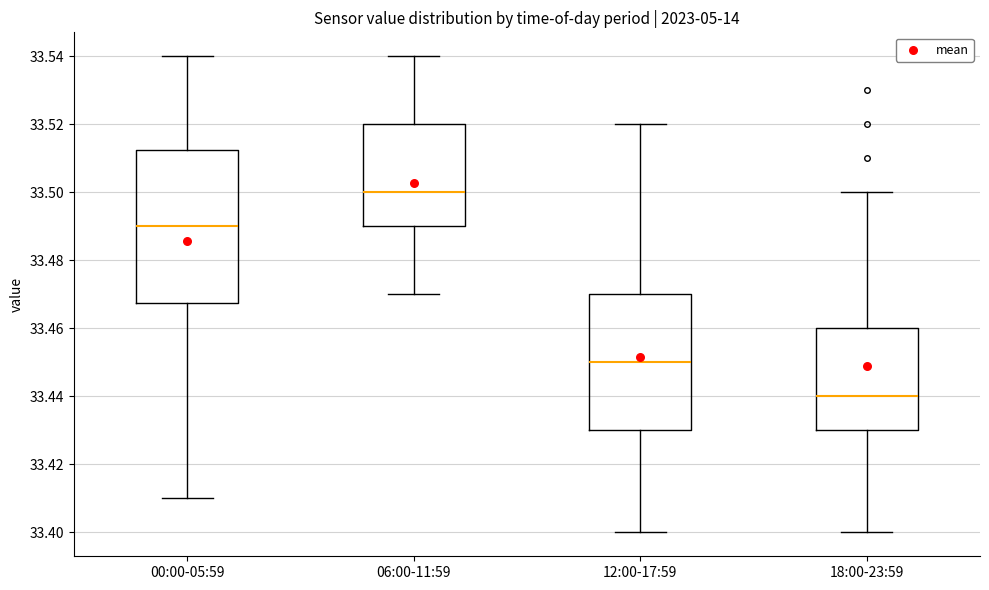

Which box is the tallest, from its lower edge to its upper edge?

00:00-05:59